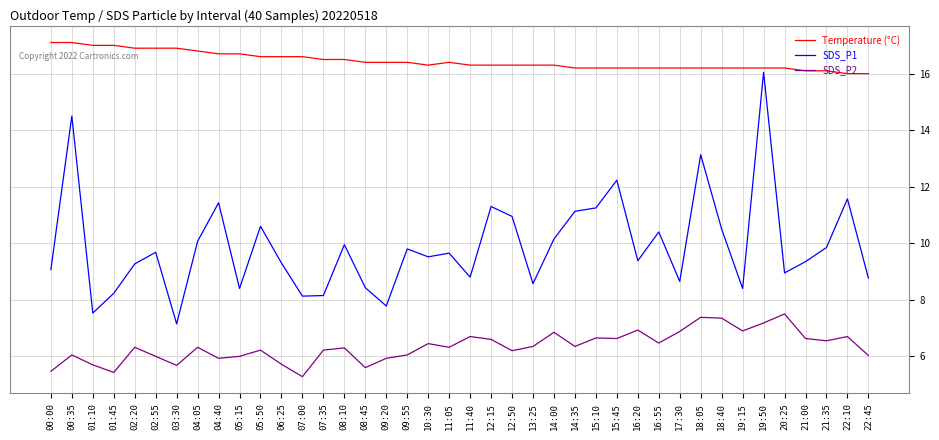

Which series has the largest total across all categories?

Temperature (°C)